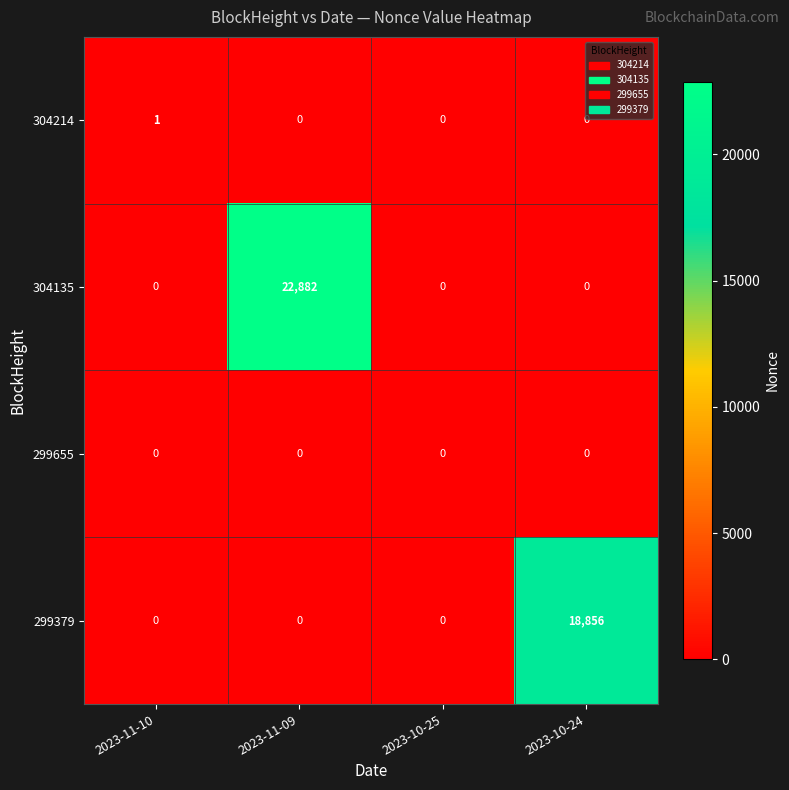

What is the total value across all series at 2023-11-10?

1